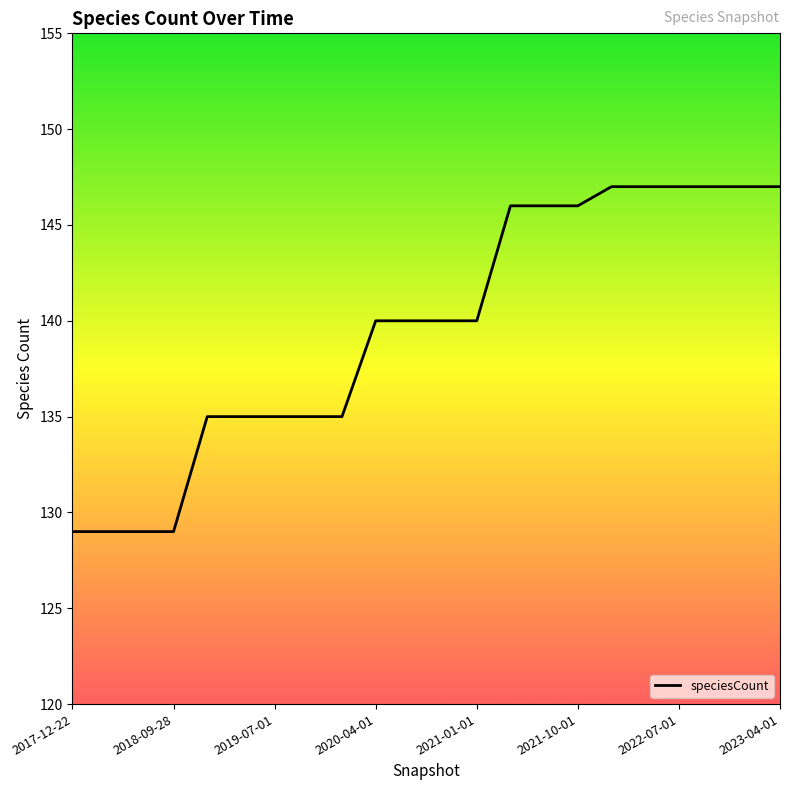

Does the chart display data point markers on the line(s)?

No